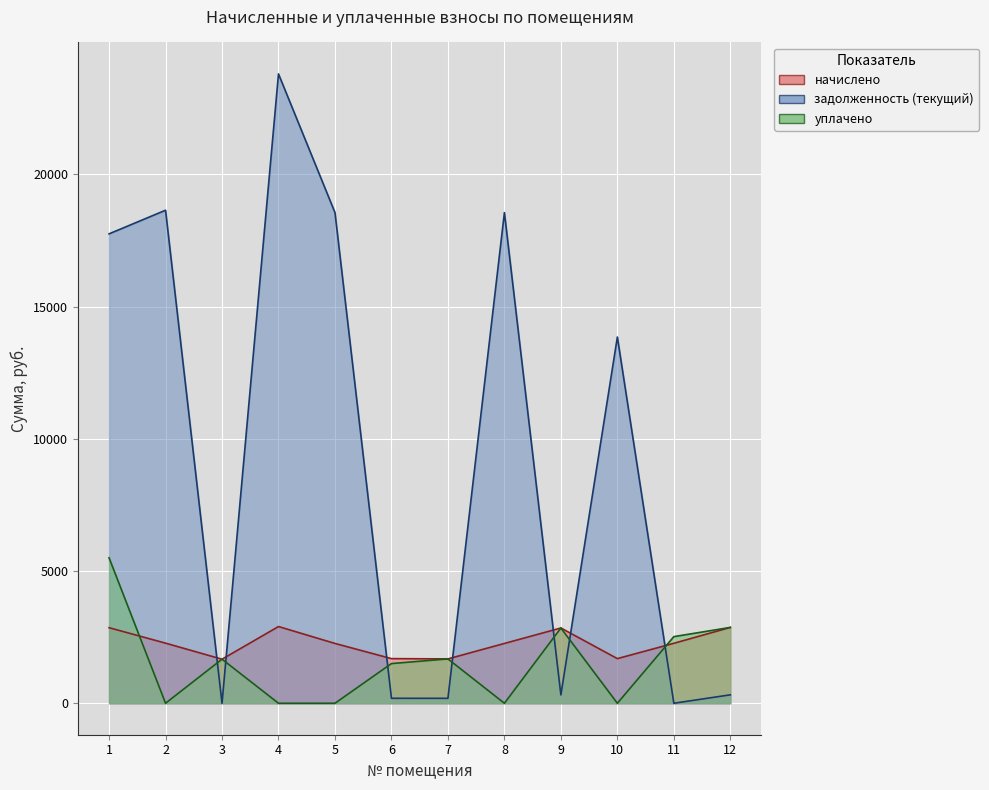

How many intersections are there between уплачено and задолженность (текущий)?

7